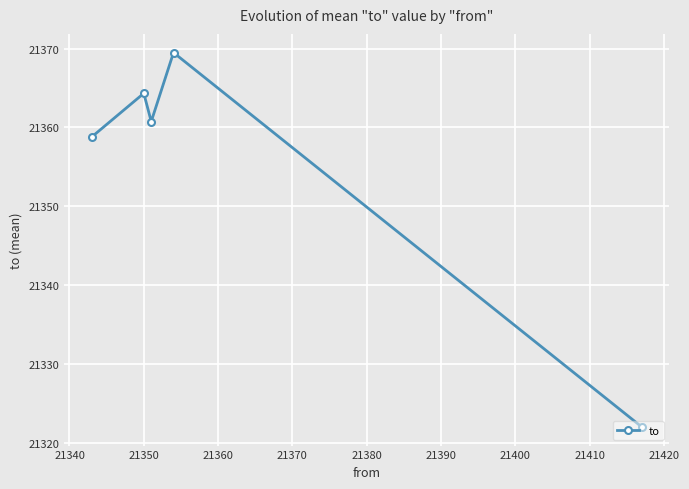

What is the maximum value shown in the chart?

21369.5